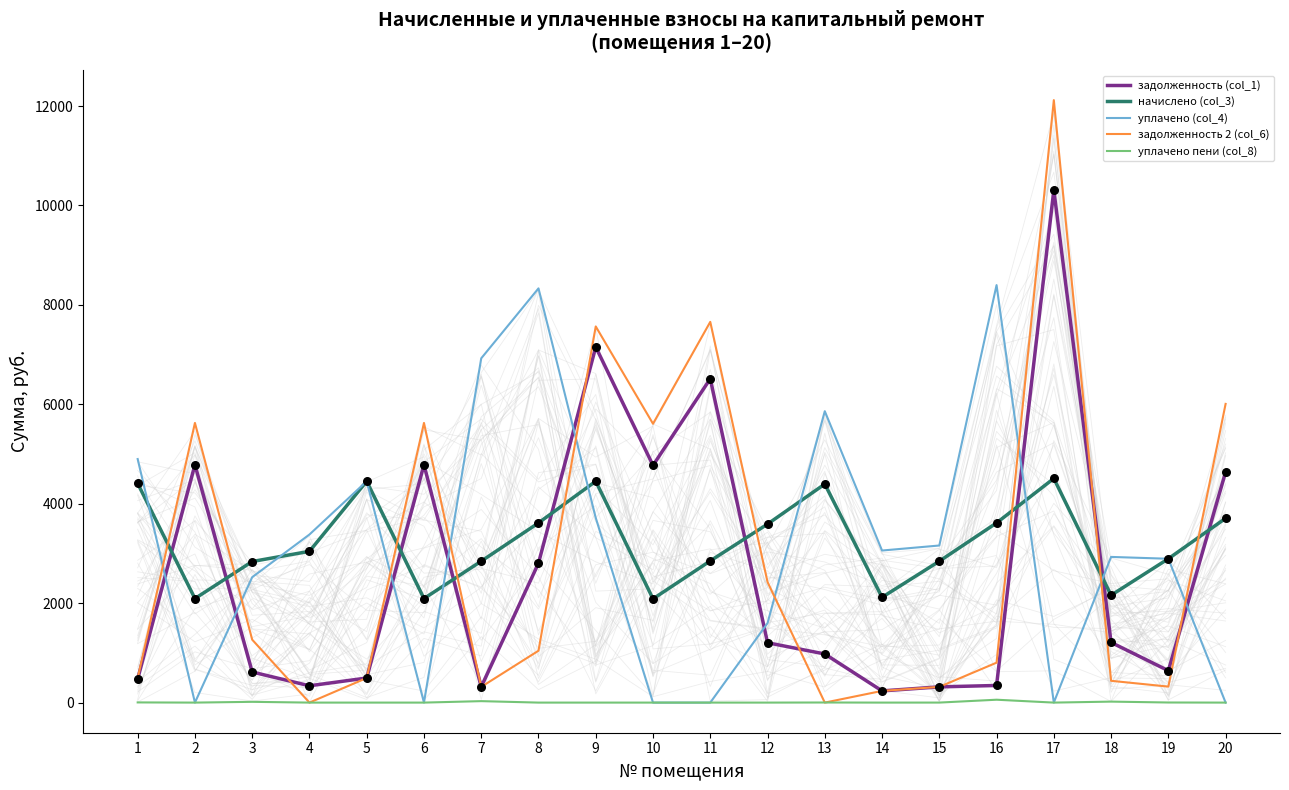

At which category is the sum across all series the highest?

17